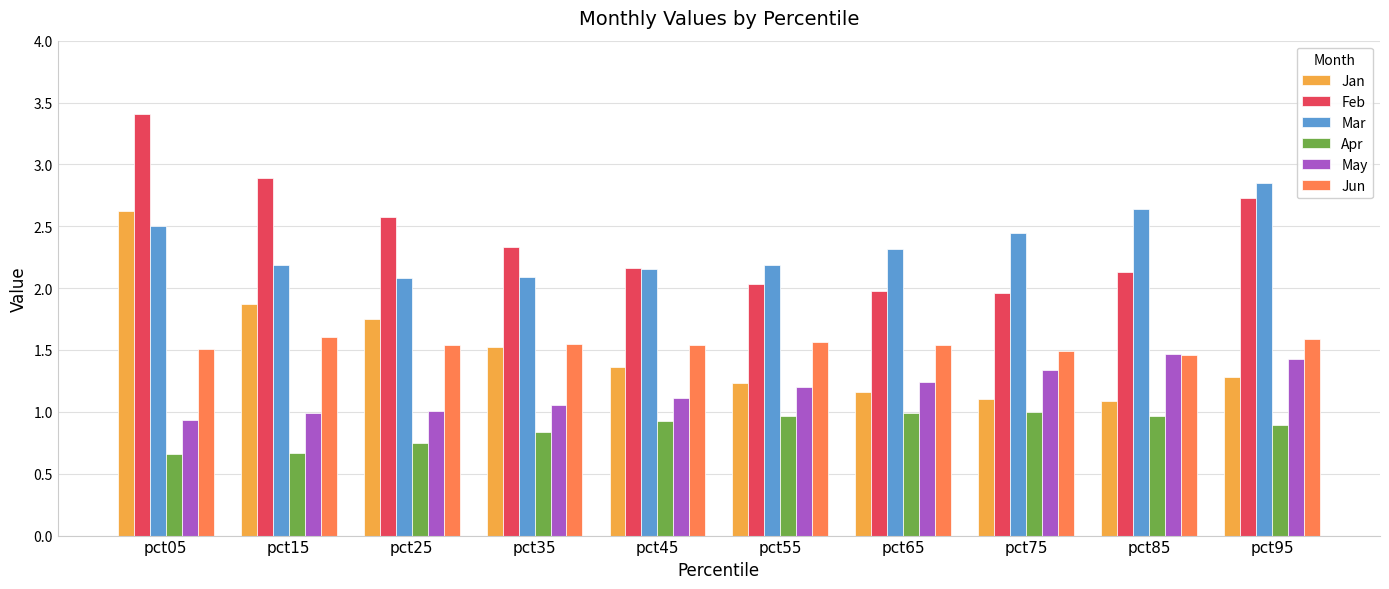

What is the greatest value displayed?

3.4